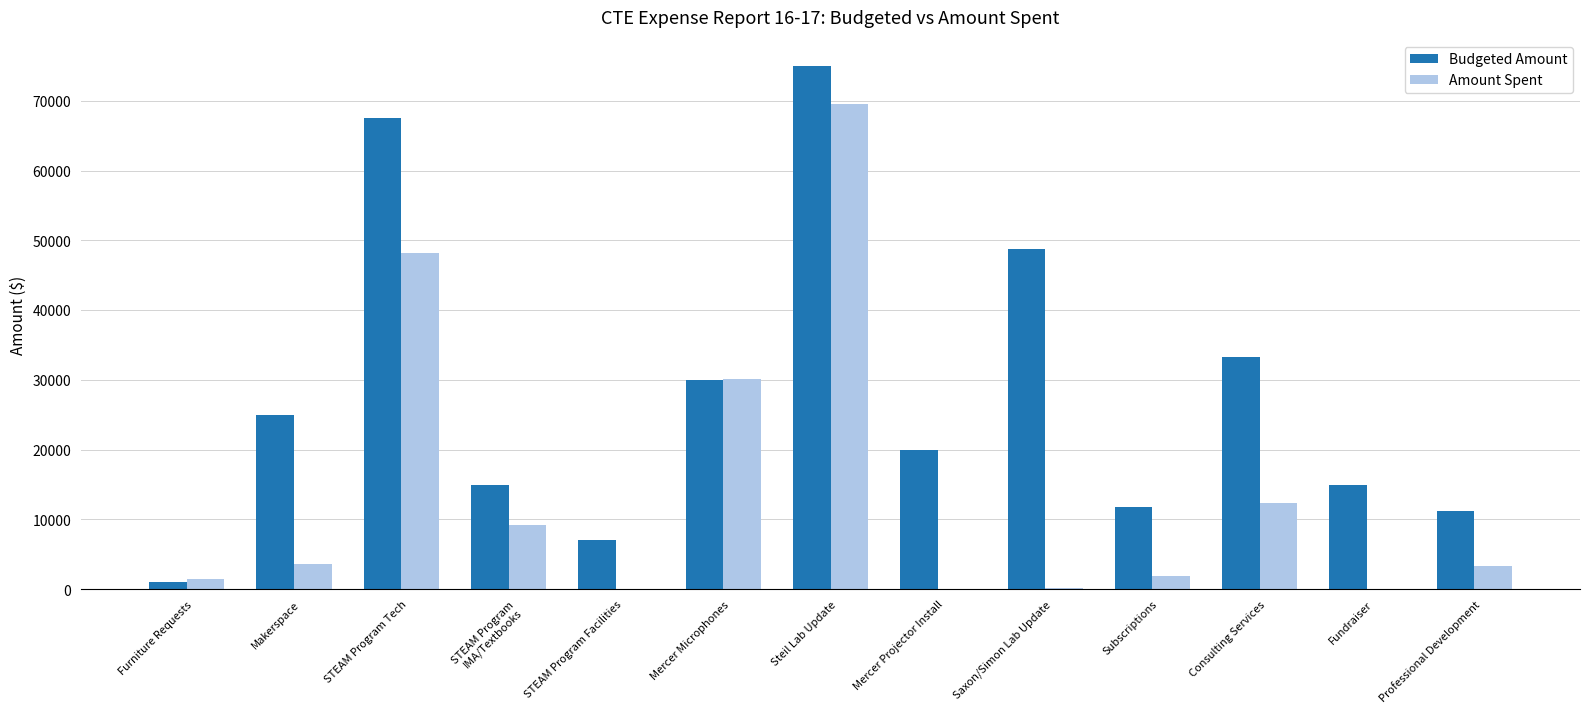

What is the approximate value of Amount Spent at Consulting Services?

12331.4